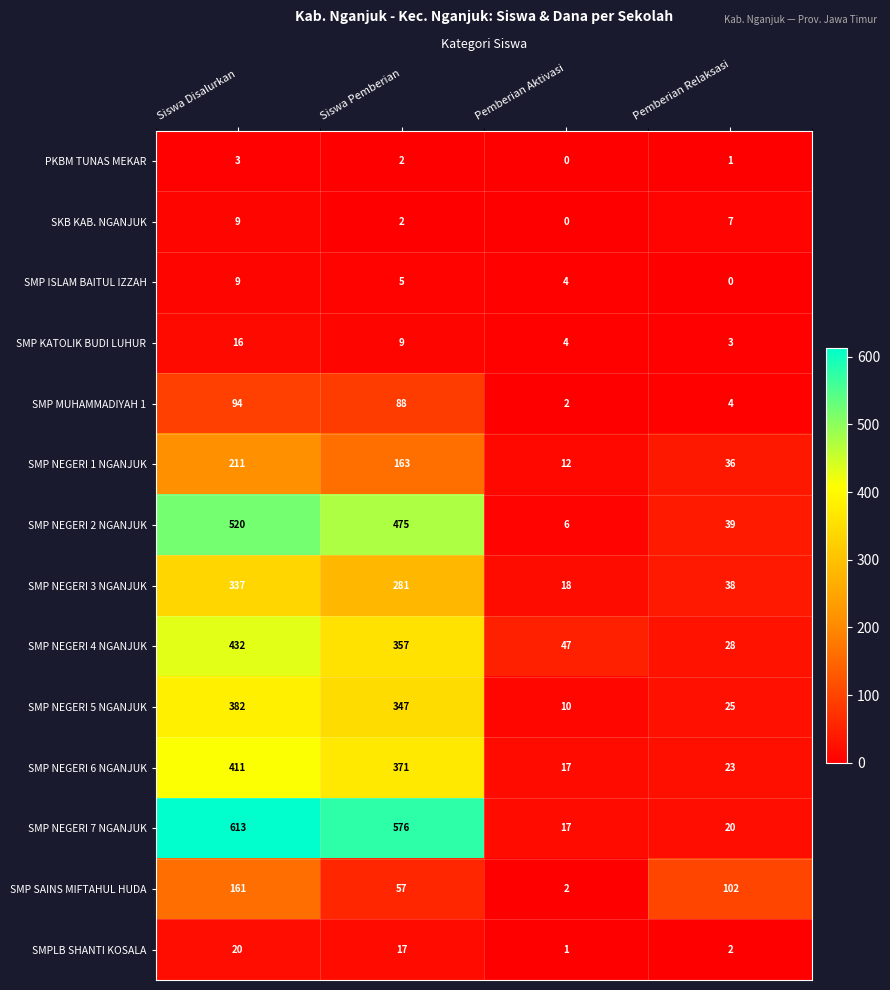

What is the total value across all series at Siswa Pemberian?

2750